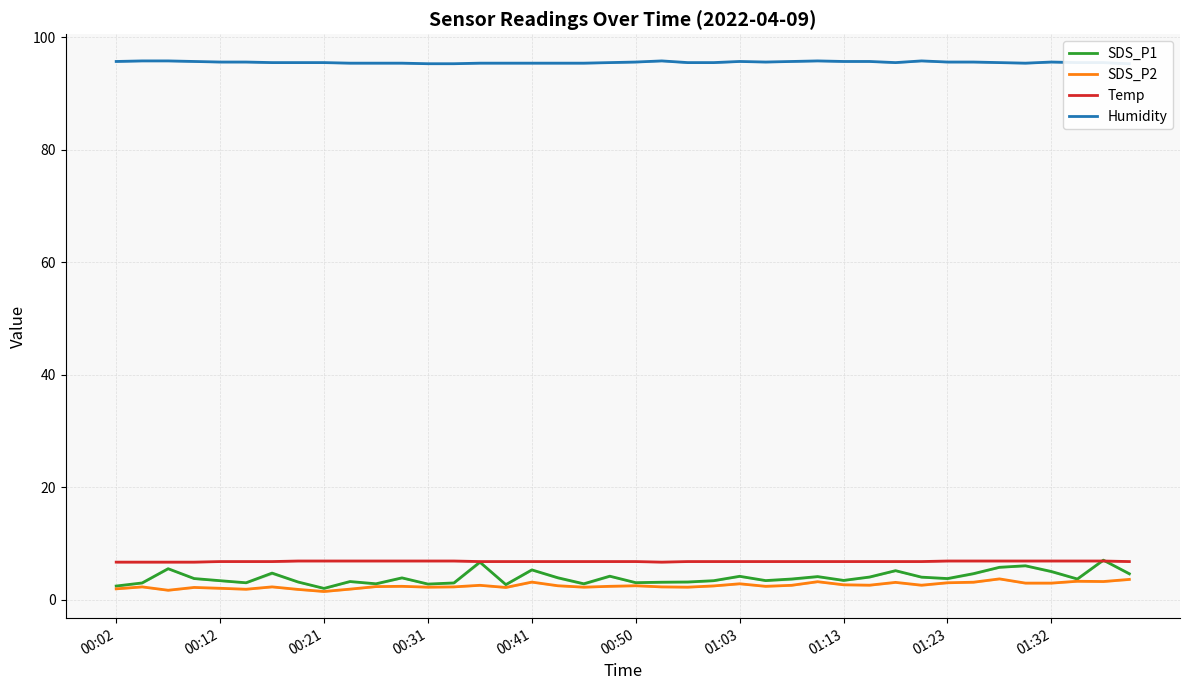

Rank the series by their maximum value, from highest to lowest.

Humidity, SDS_P1, Temp, SDS_P2